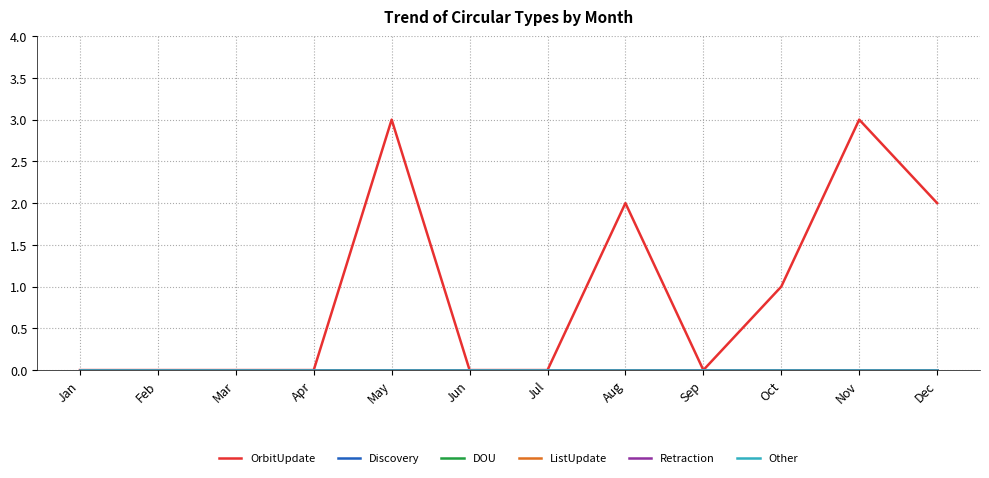

Rank the series by their maximum value, from highest to lowest.

OrbitUpdate, Discovery, DOU, ListUpdate, Retraction, Other